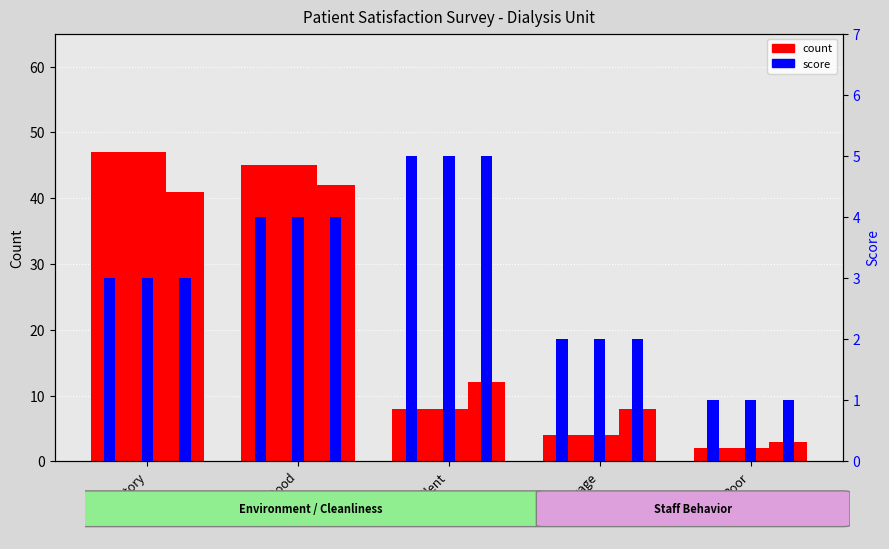

Reading left to right, list all the values displayed in this chart.

Environment count: Satisfactory=47	Very Good=45	Excellent=8	Average=4	Poor=2
Cleanliness count: Satisfactory=47	Very Good=45	Excellent=8	Average=4	Poor=2
Staff Behavior count: Satisfactory=41	Very Good=42	Excellent=12	Average=8	Poor=3